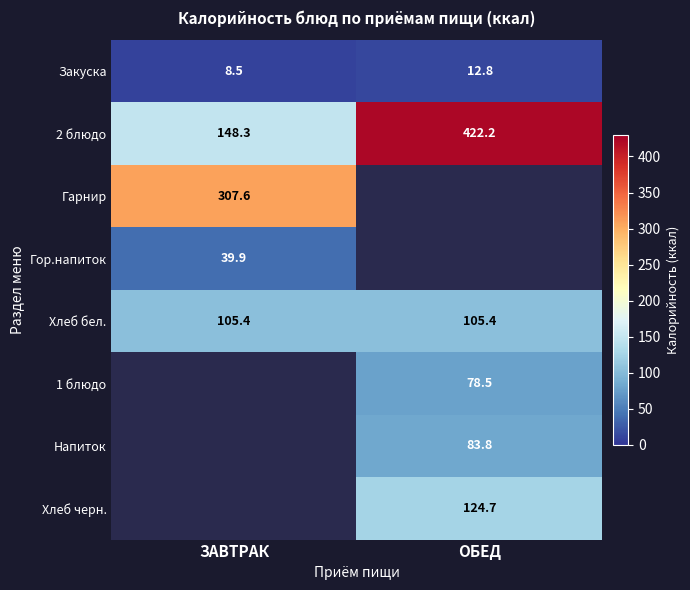

What is the spread (max minus min) of values at ОБЕД?

409.4